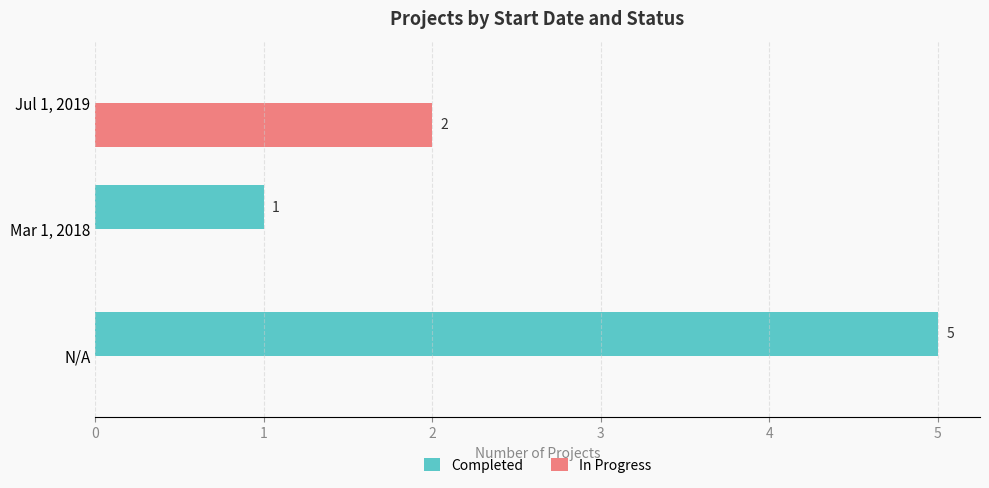

What is the sum of the Completed values at Jul 1, 2019 and N/A?

5